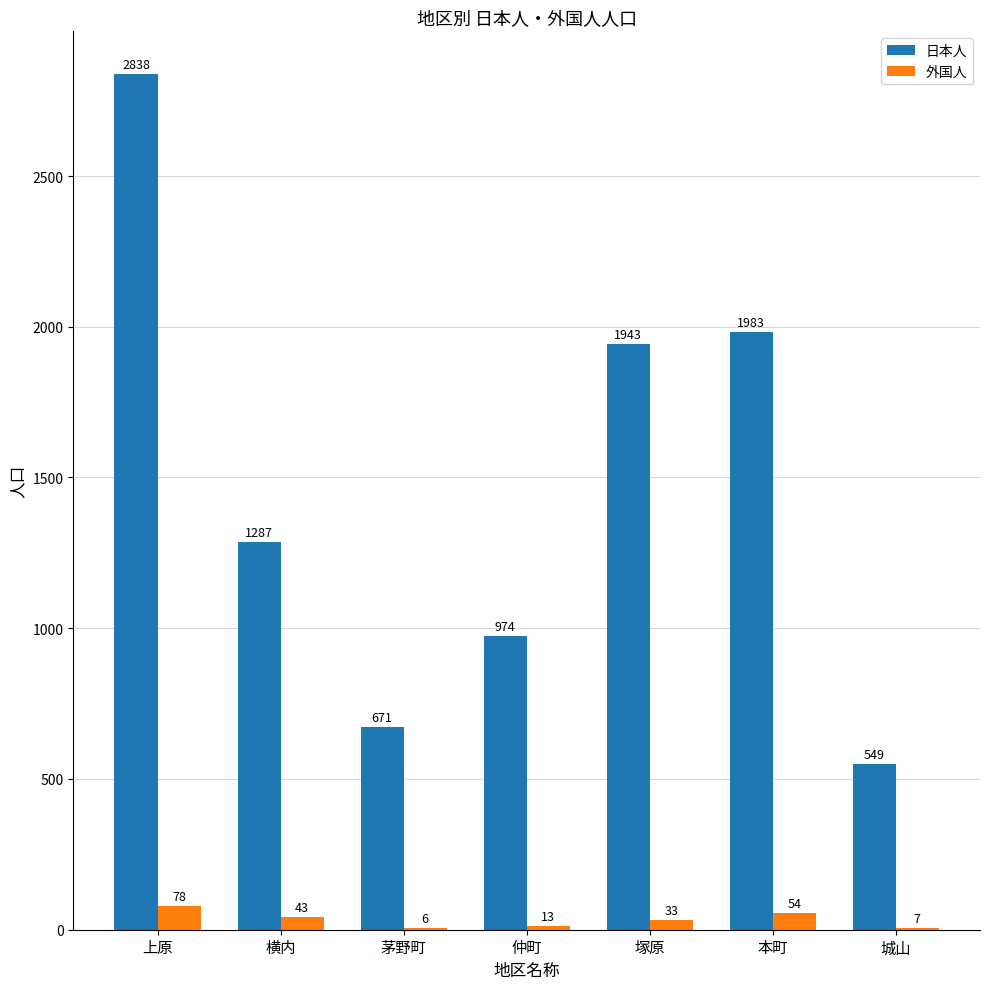

At which category is the sum across all series the highest?

上原